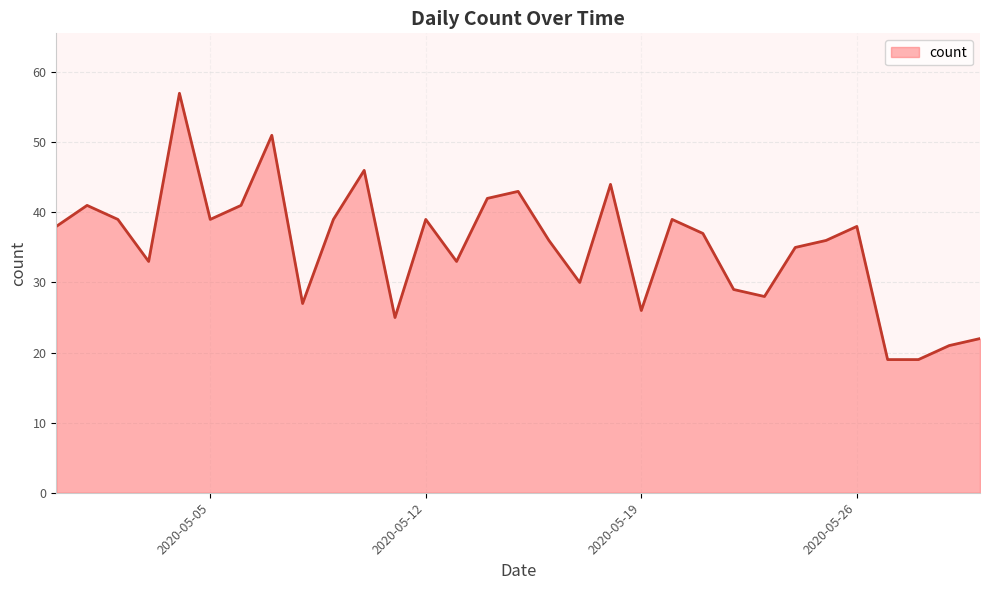

What is the smallest value displayed?

19